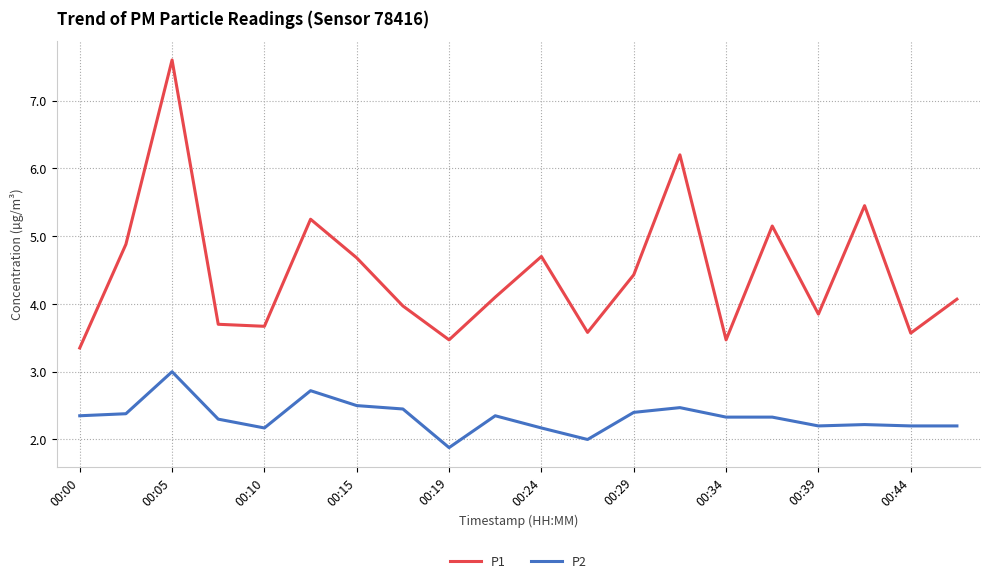

Rank the series by their average value, from highest to lowest.

P1, P2